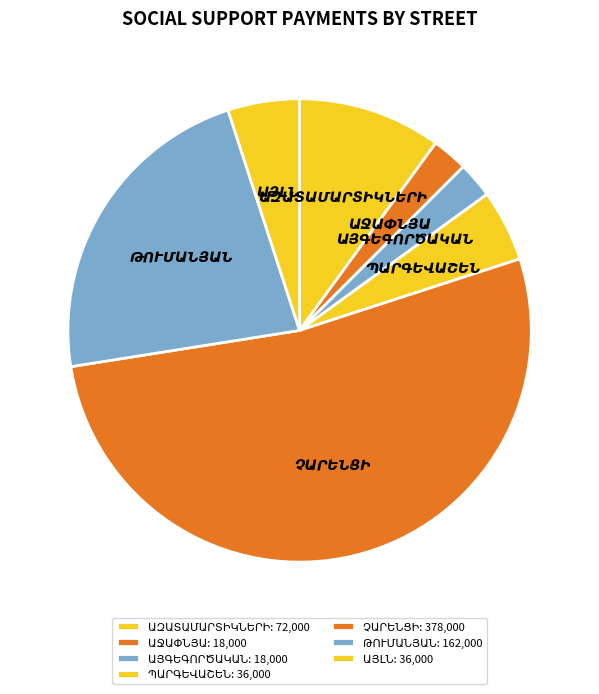

Does any single category account for the majority?

Yes